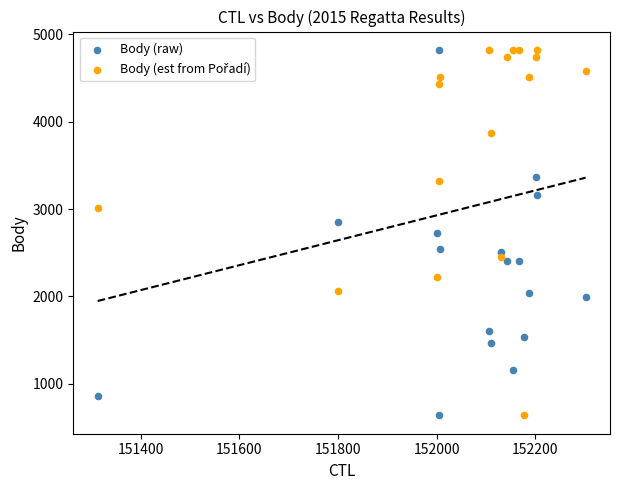

Across all data points, what is the range of Y values (max minus min)?

4187